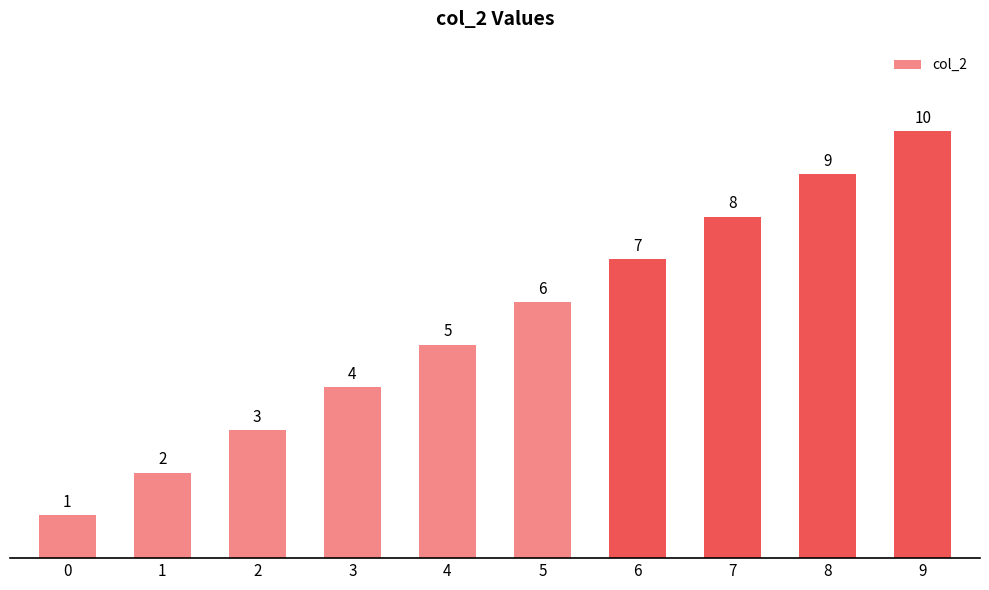

How many bars are there in total?

10